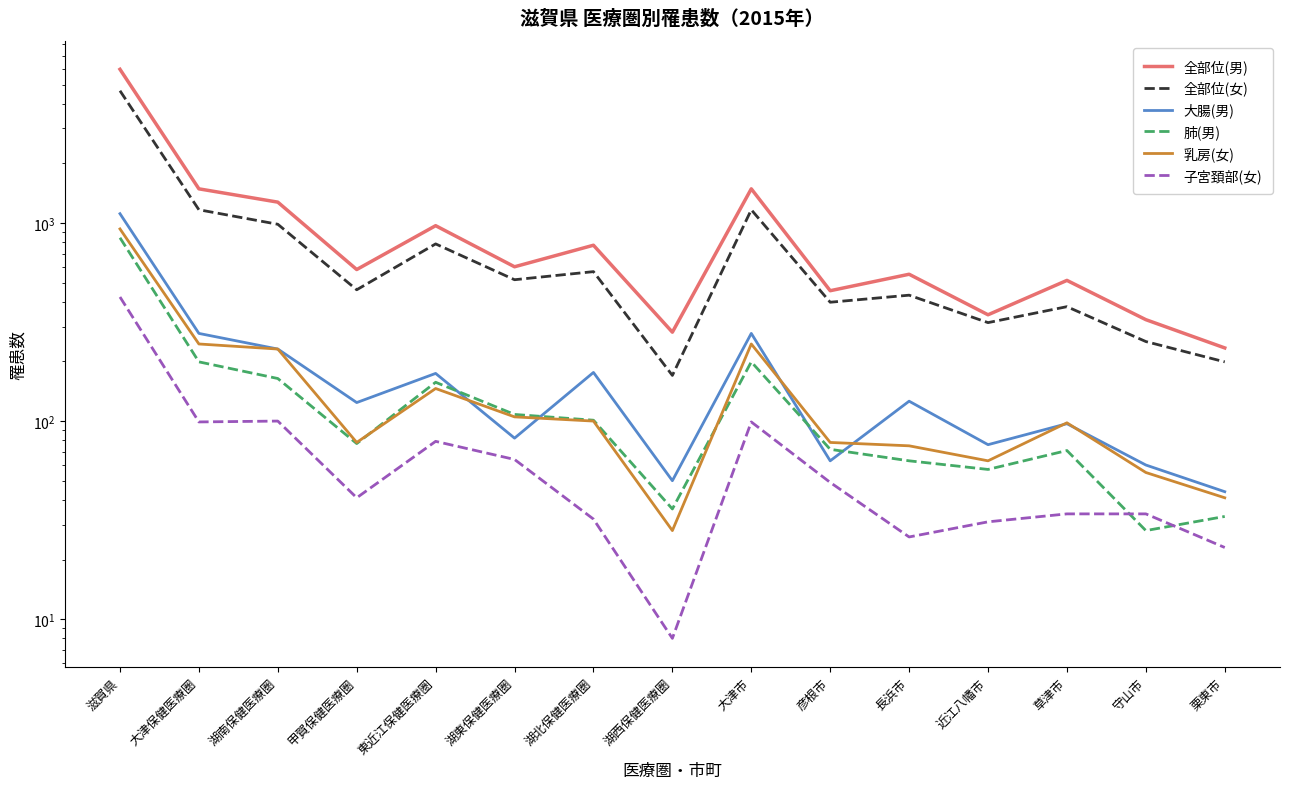

The 全部位(女) series shows 559 at 草津市. True or false?

False